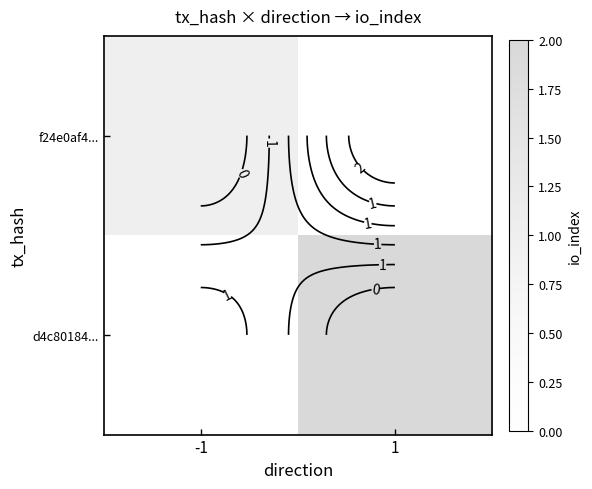

Read the d4c80184... value at 1.

2.0